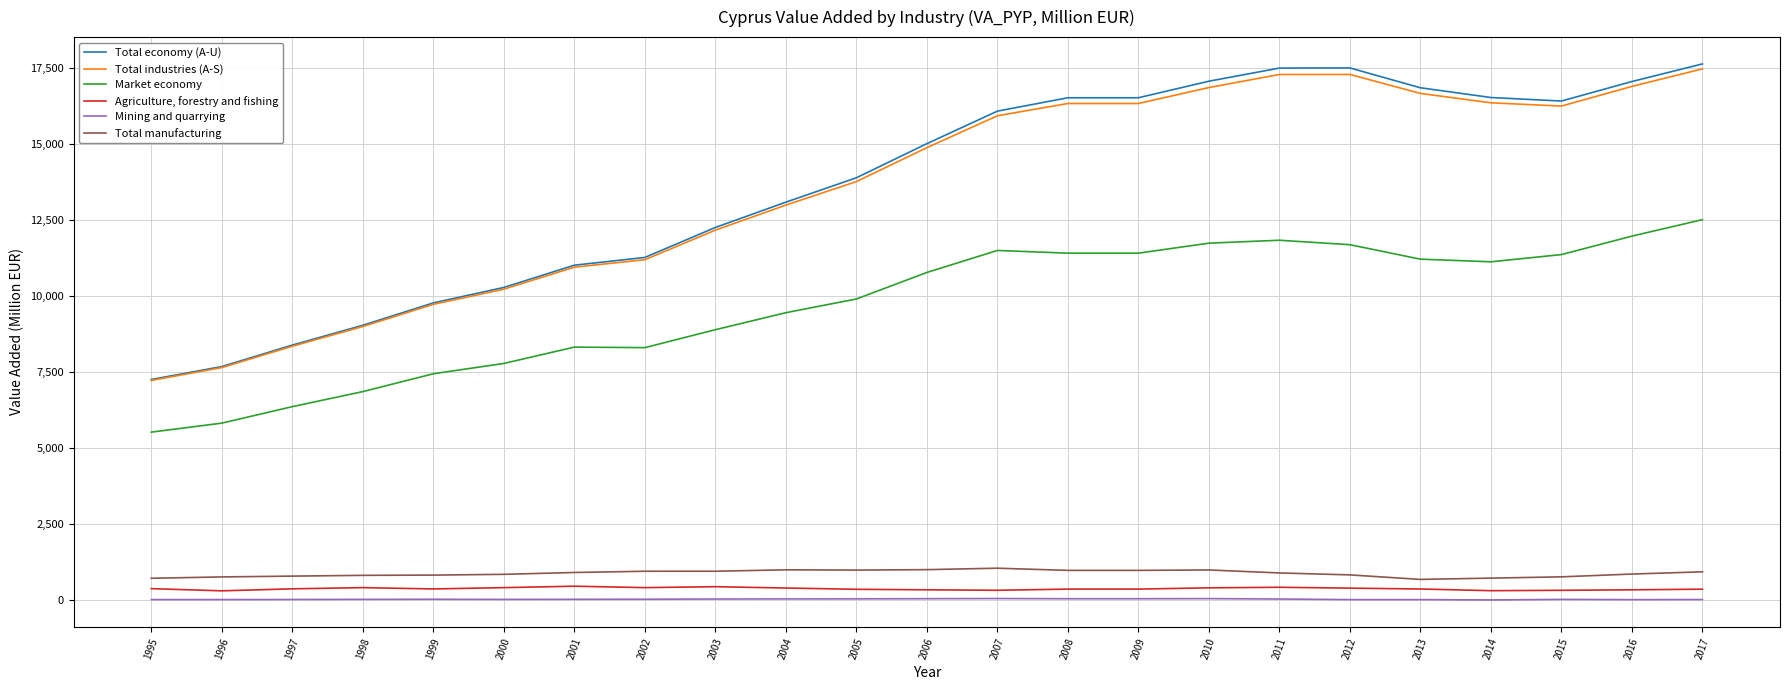

The value of Agriculture, forestry and fishing at 2013 is 368.0. True or false?

True